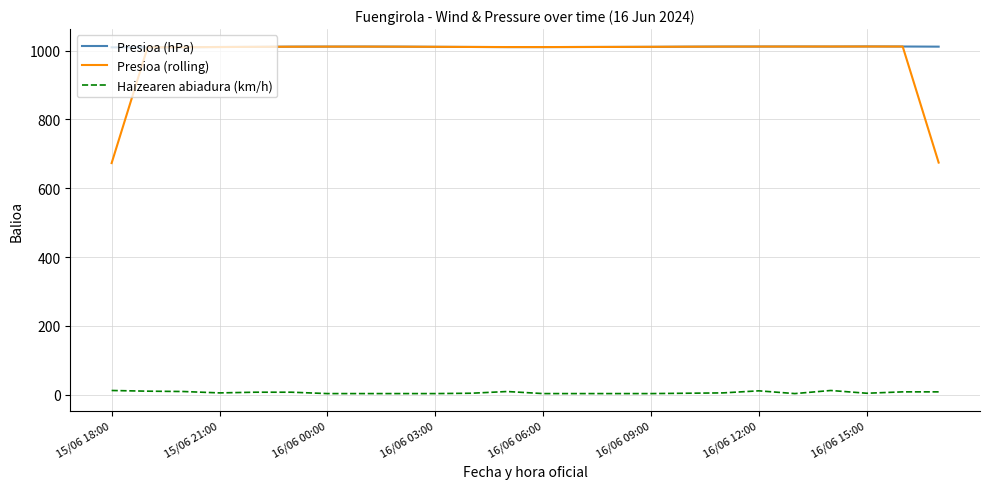

True or false: Haizearen abiadura (km/h) and Presioa (hPa) intersect in this chart.

False